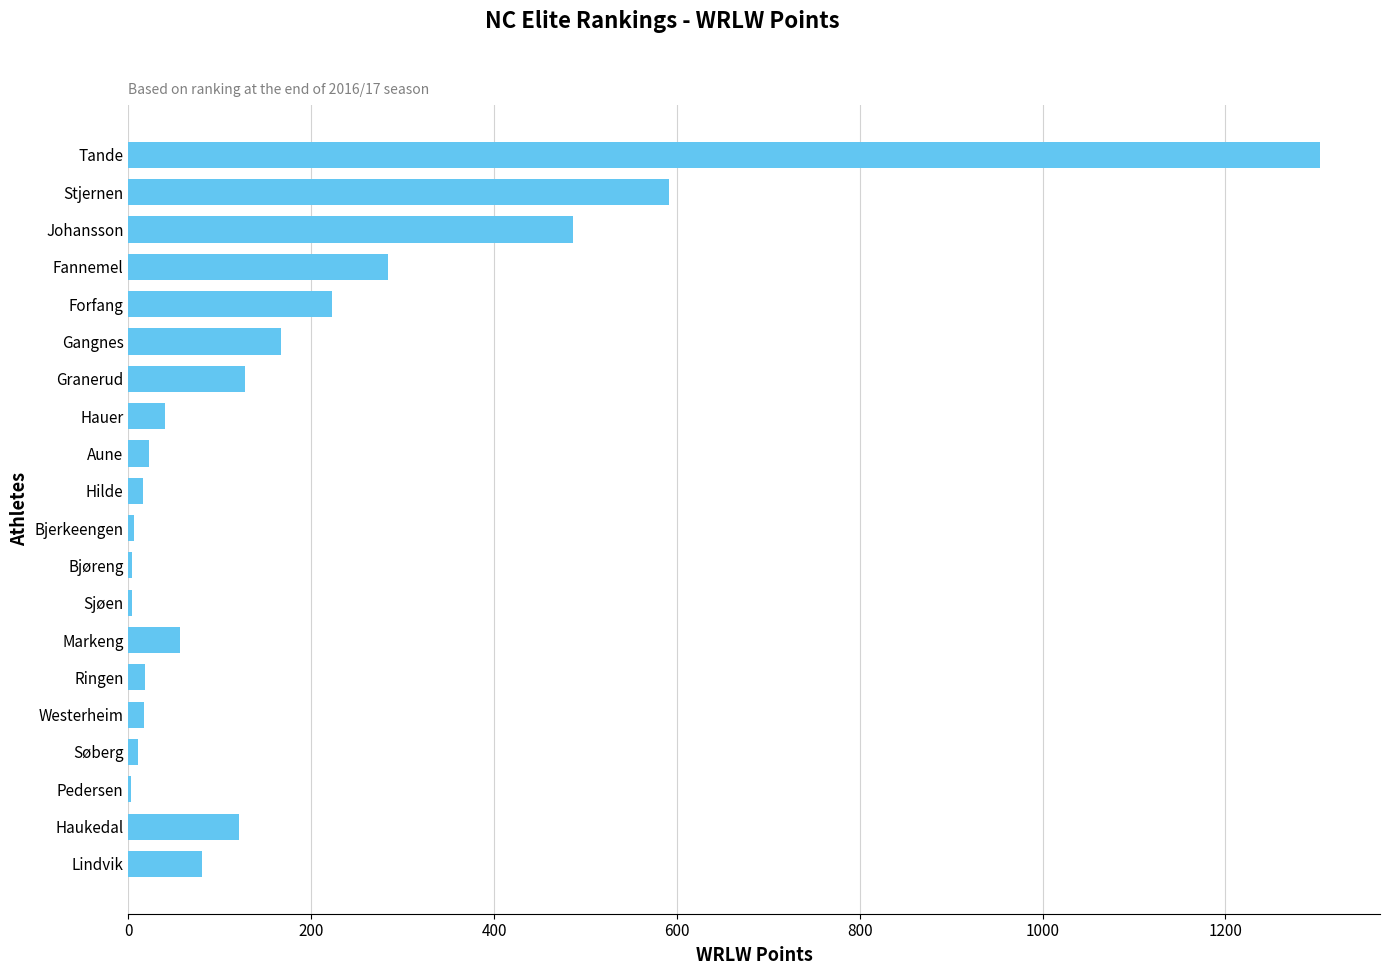

Which category has the highest value across all series?

Tande